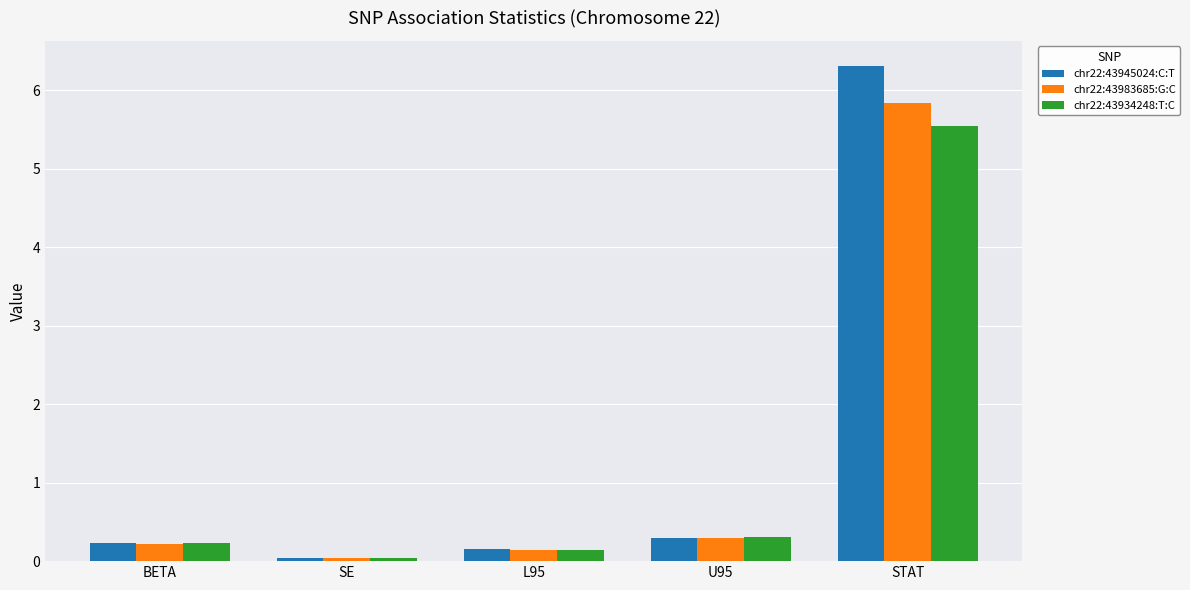

What is the sum of all chr22:43945024:C:T values?

7.0